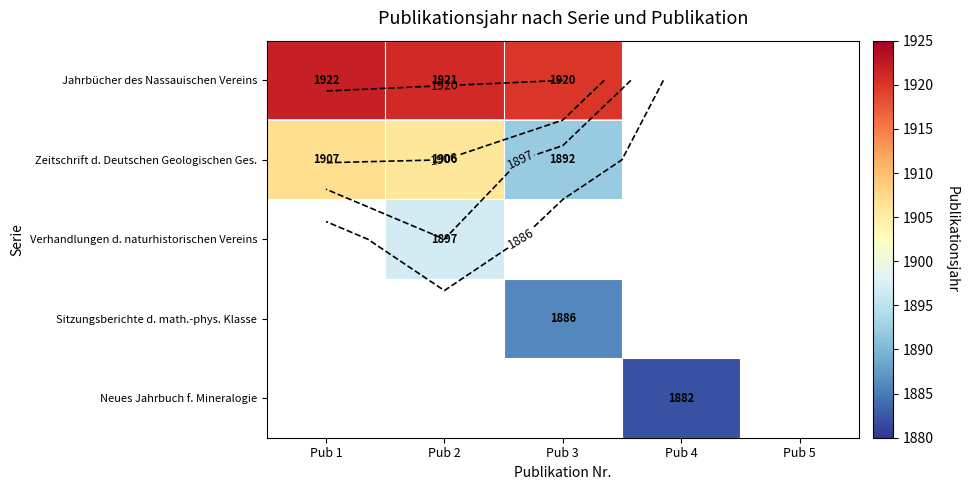

What is the maximum value shown in the chart?

1922.0